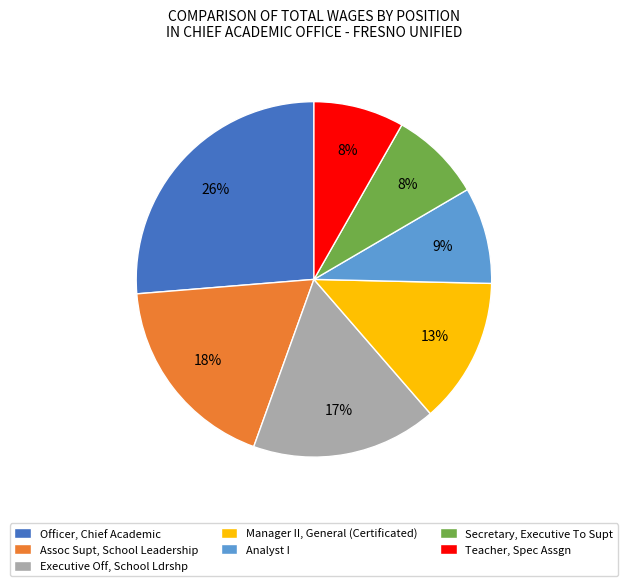

To the nearest percent, what is the combined percentage of Officer, Chief Academic and Executive Off, School Ldrshp?

43%